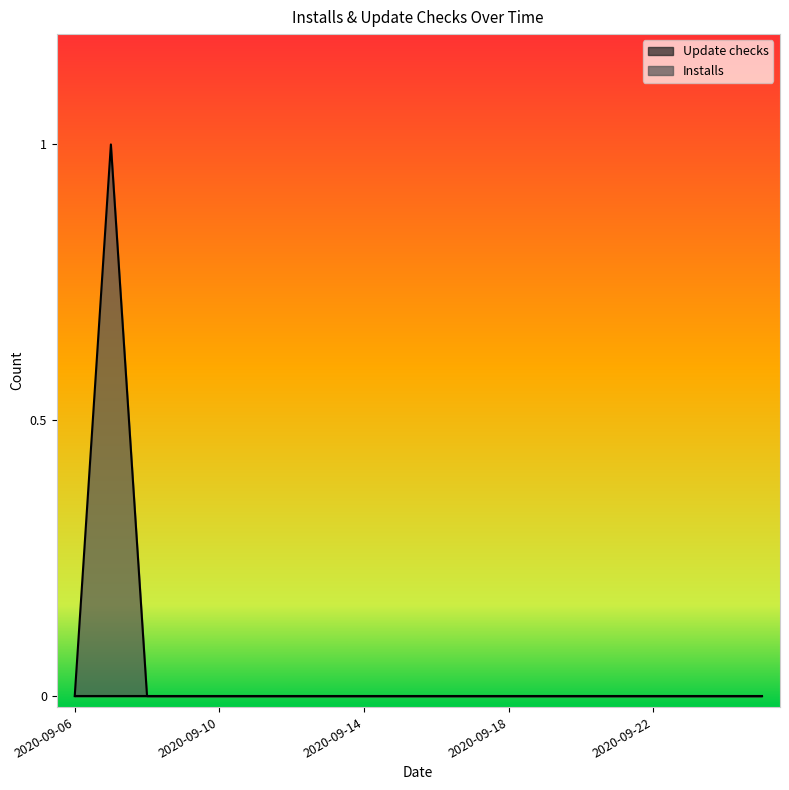

How many lines are shown in the chart?

2